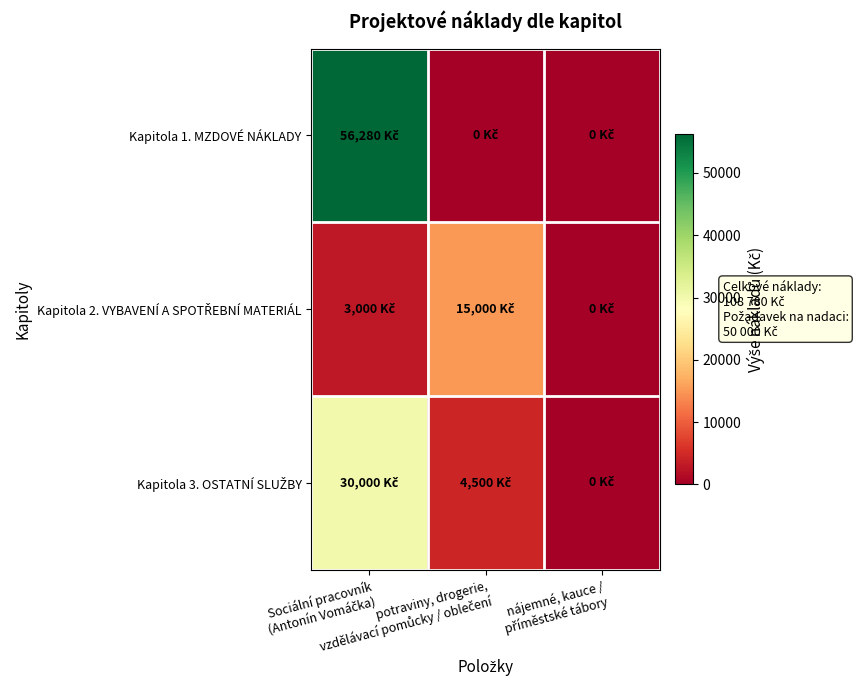

Which has a higher value, Sociální pracovník
(Antonín Vomáčka) or nájemné, kauce /
příměstské tábory?

Sociální pracovník
(Antonín Vomáčka)